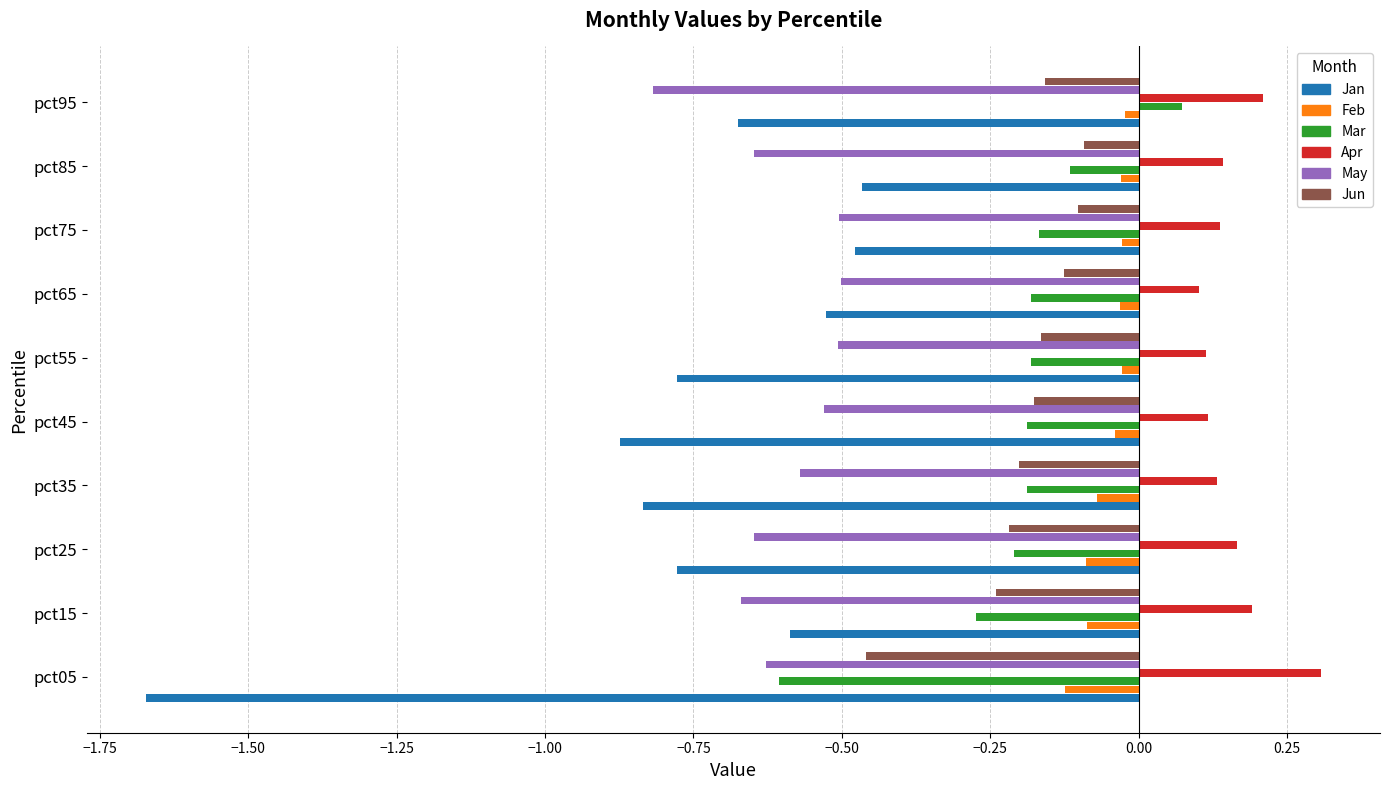

True or false: May has a value of -0.5 at pct45.

True